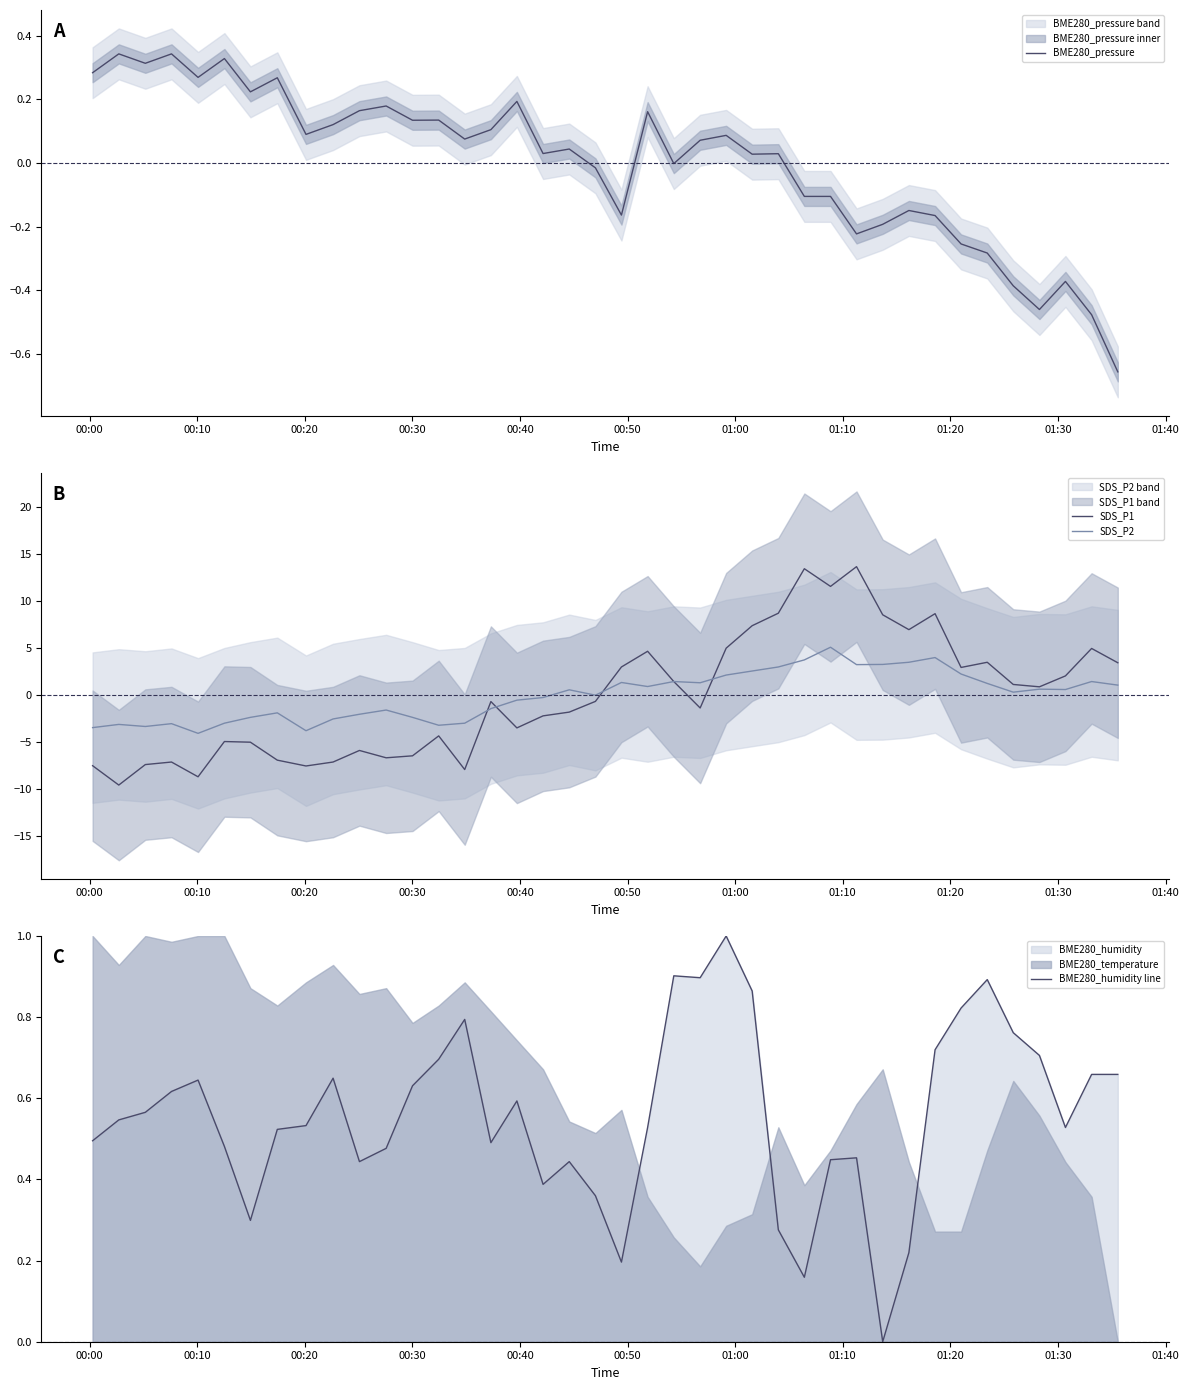

How many interior local peaks does the SDS_P1 series have?

11